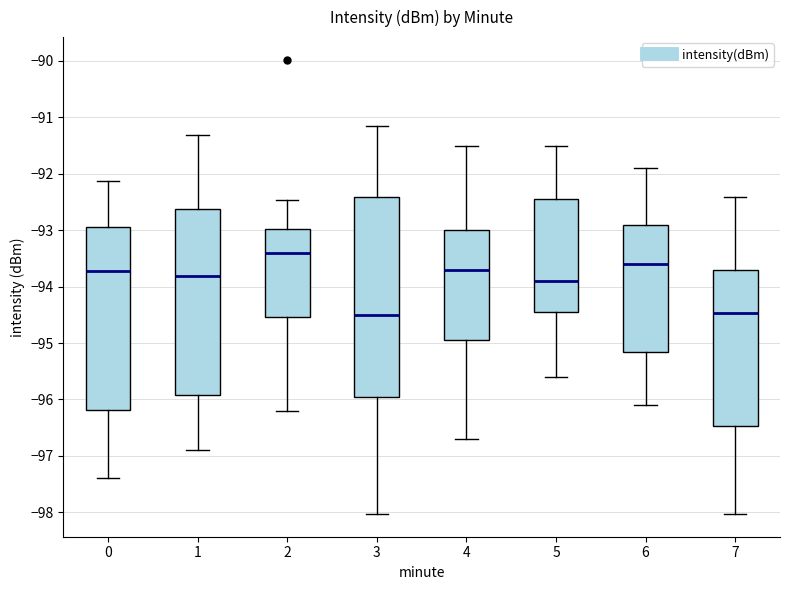

Which box is the tallest, from its lower edge to its upper edge?

3